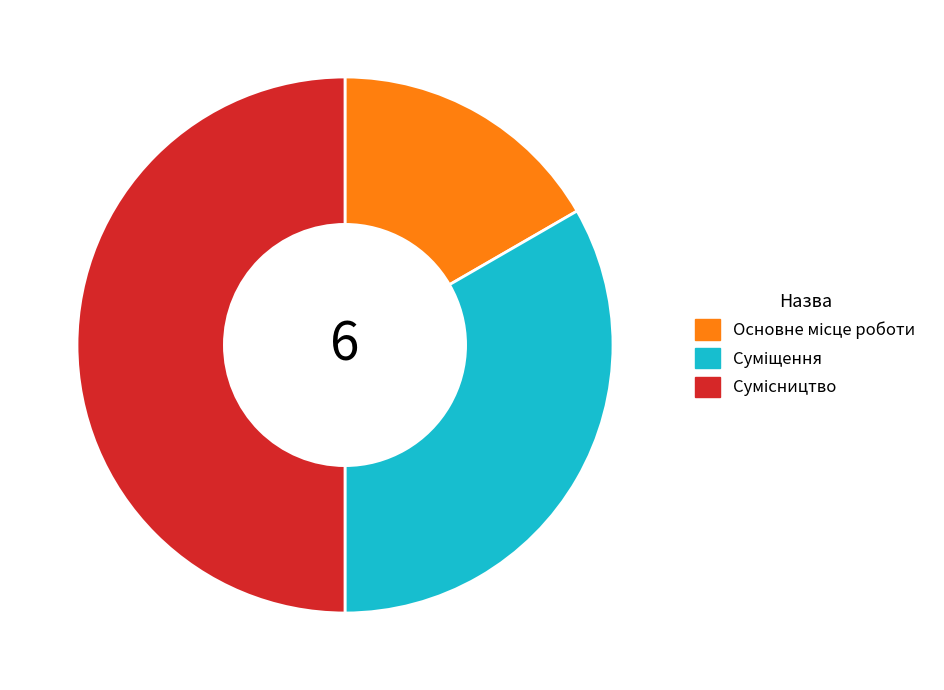

How many slices are in this pie chart?

3